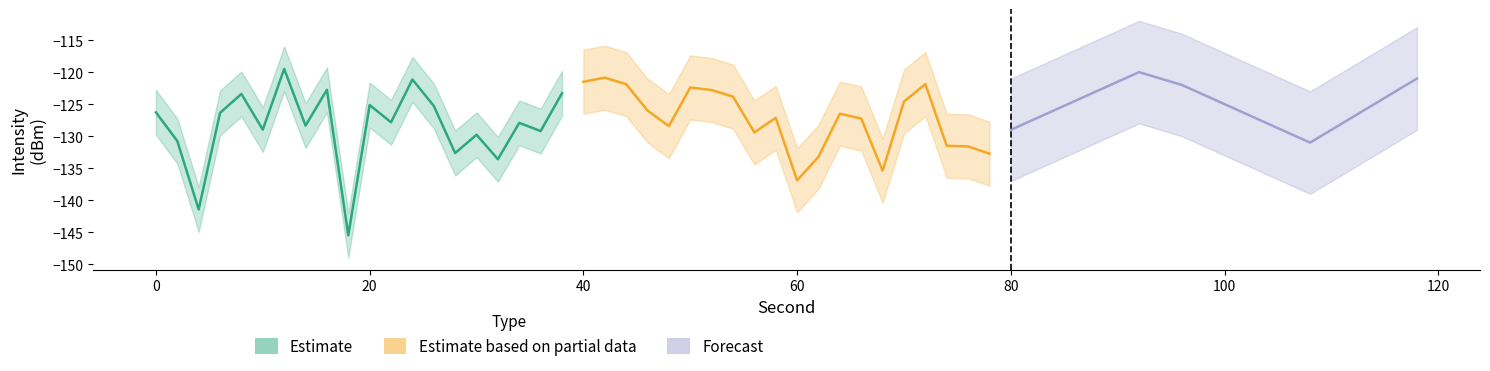

In Estimate, how many points are higher than both neighbors (excluding endpoints)?

7